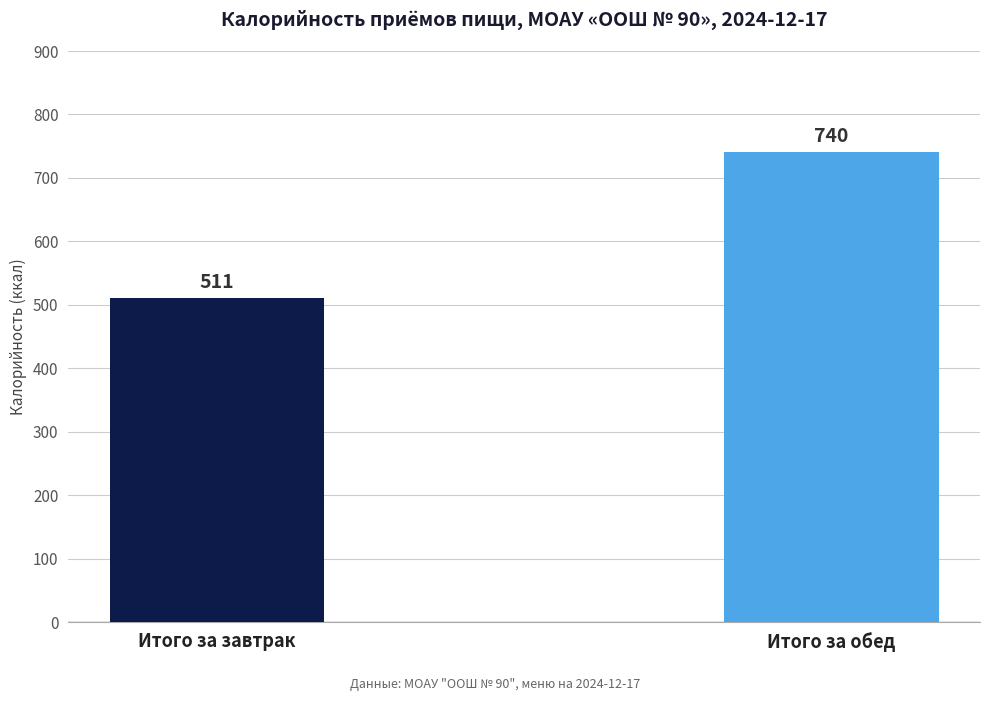

Which has a higher value, Итого за обед or Итого за завтрак?

Итого за обед